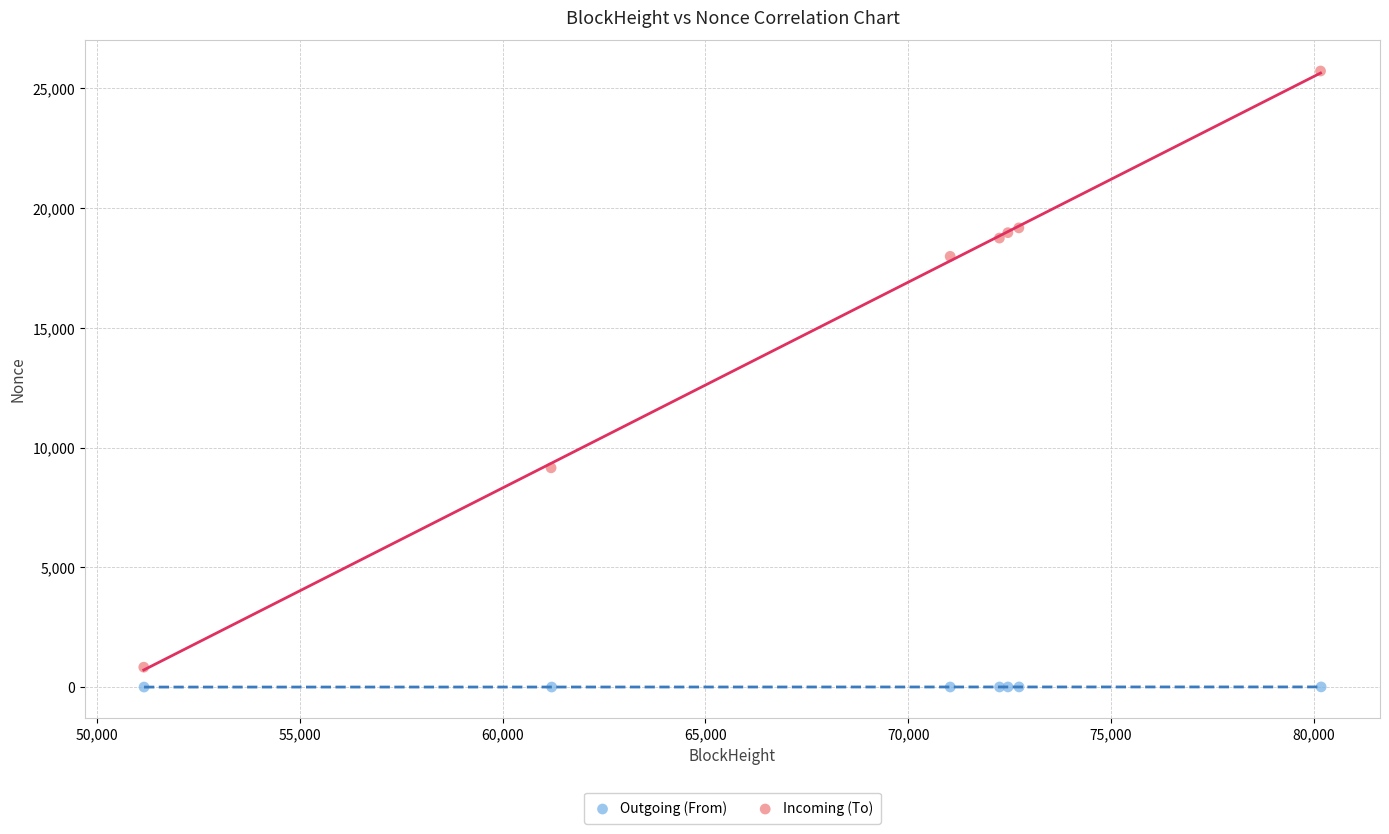

Which series has the widest spread of Y values?

Incoming (To)